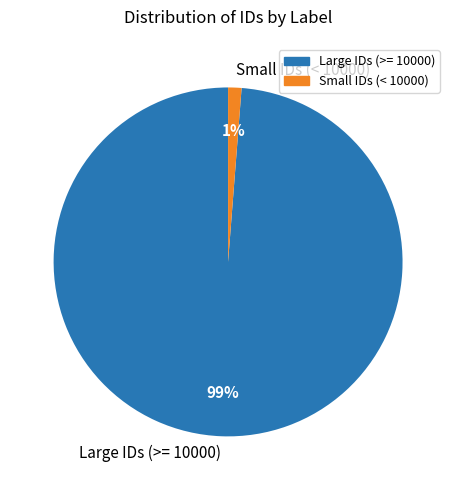

Is there any slice that represents more than half of the pie?

Yes